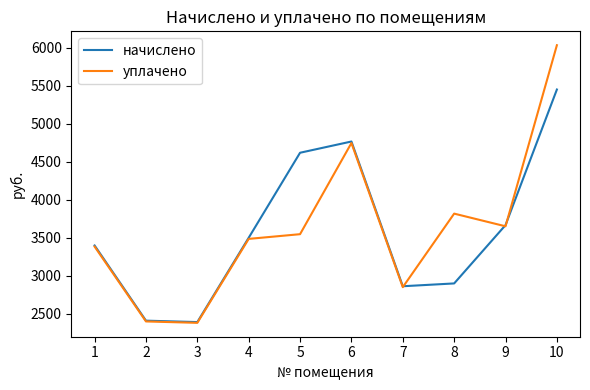

Where is the first local maximum for уплачено?

6